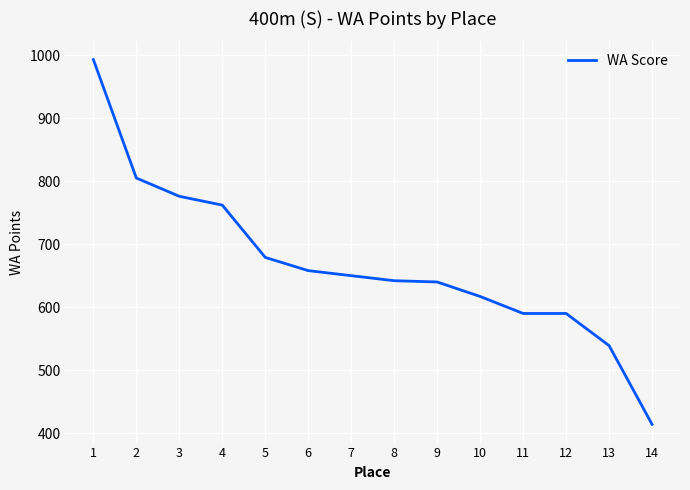

What is the difference between the maximum and minimum values?

579